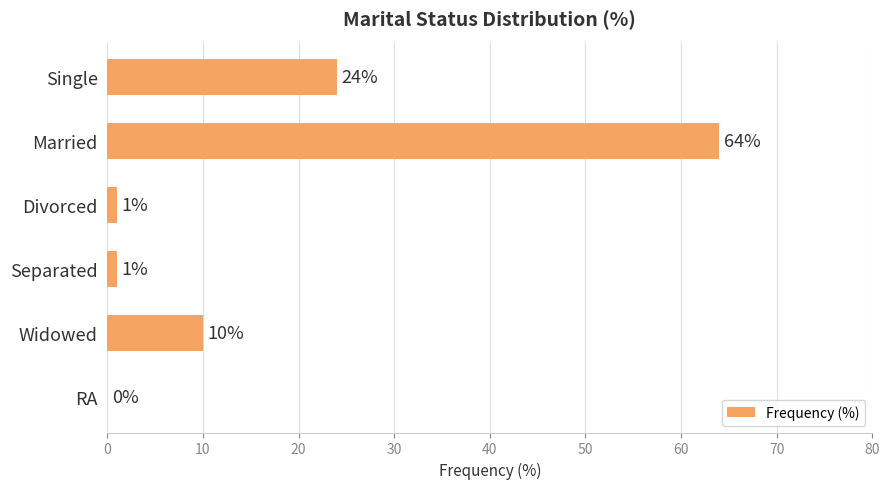

How many values are above zero?

5